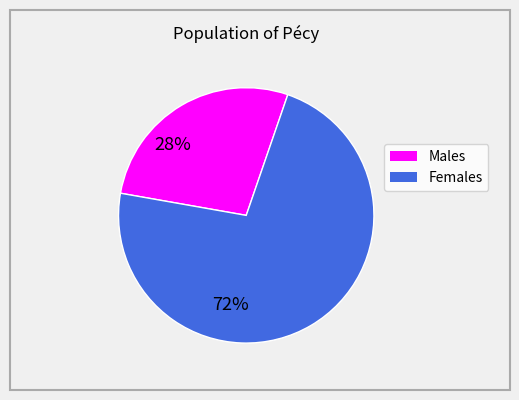

Is there a majority slice in this chart?

Yes